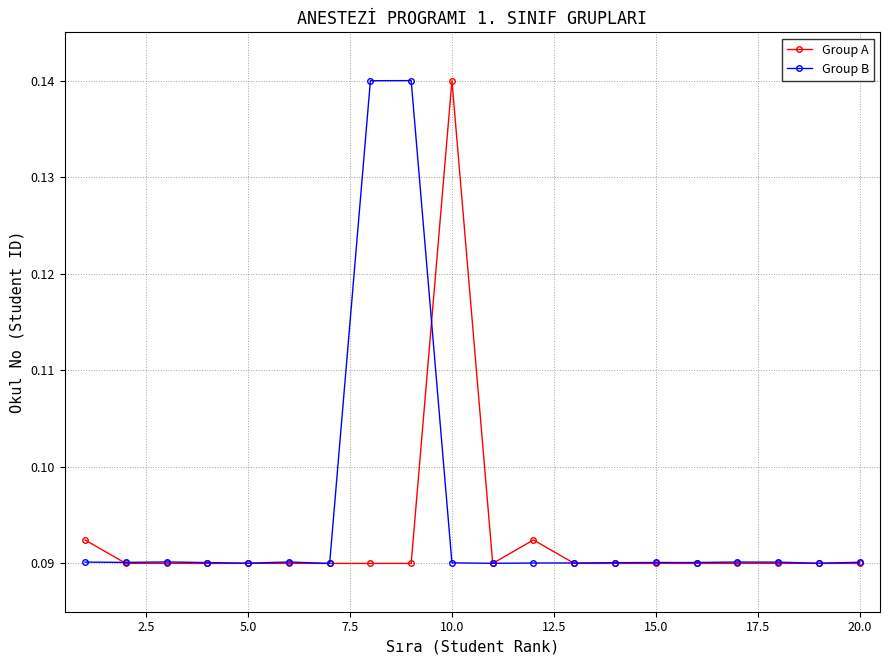

How many Group B values are between 0 and 1?

20